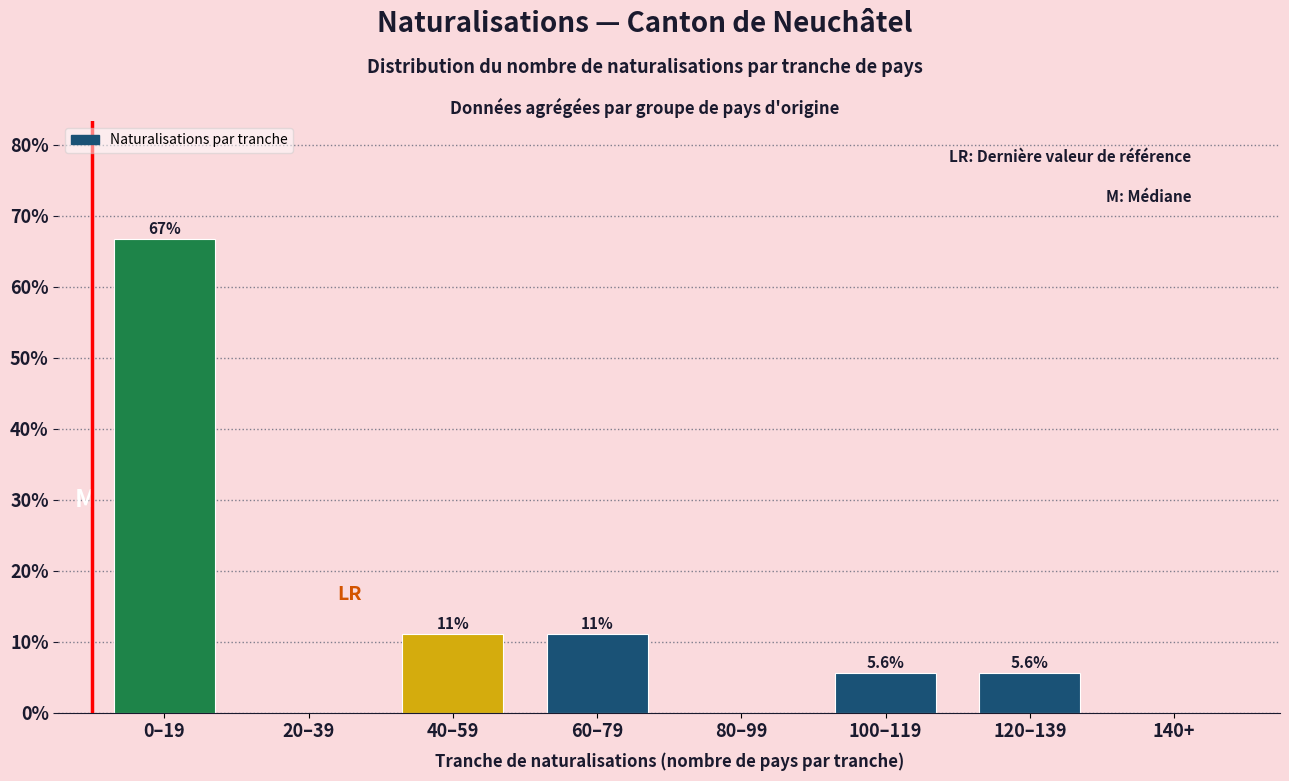

Is it true that the value at 20–39 is 27.7?

False